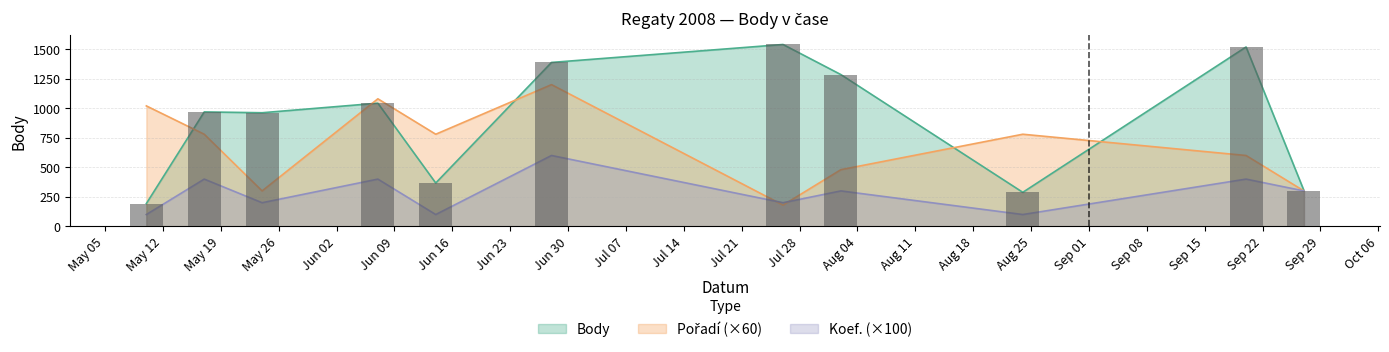

At which label does Pořadí first exceed 780?

2008-05-10